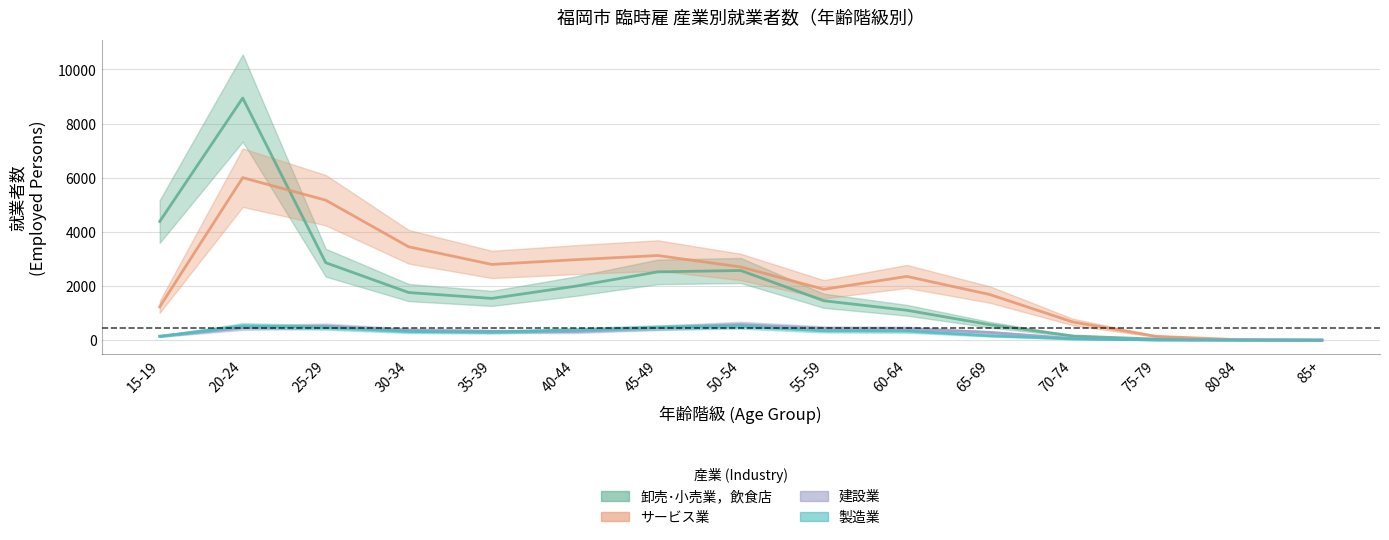

Which has a higher value, 85+ or 20-24?

20-24